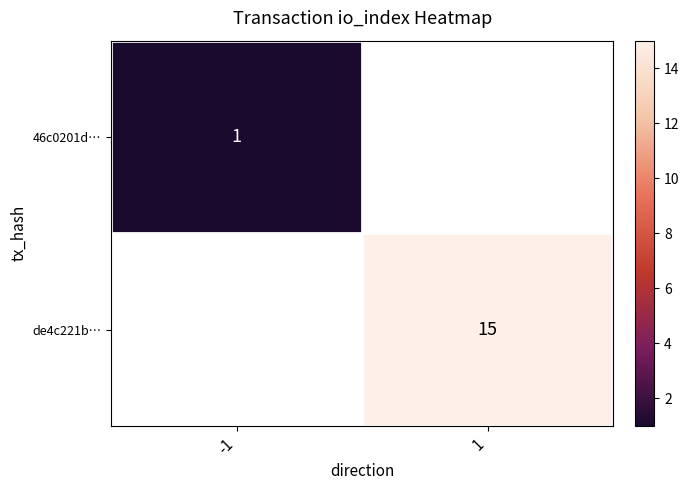

True or false: de4c221b… has a value of 15 at 1.

True